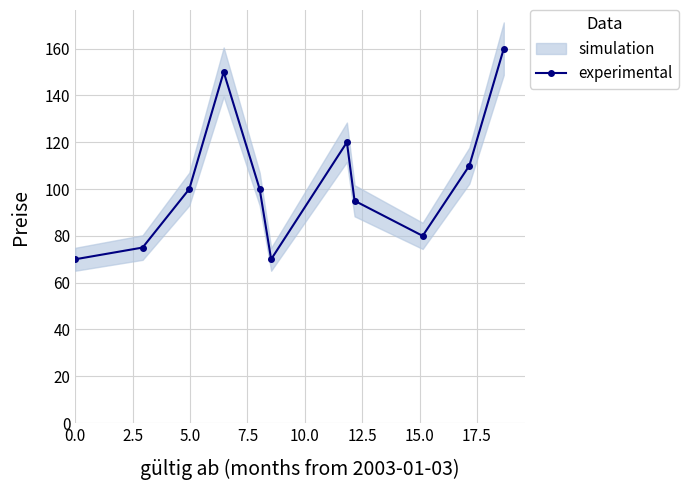

Count the number of categories in the chart.

11